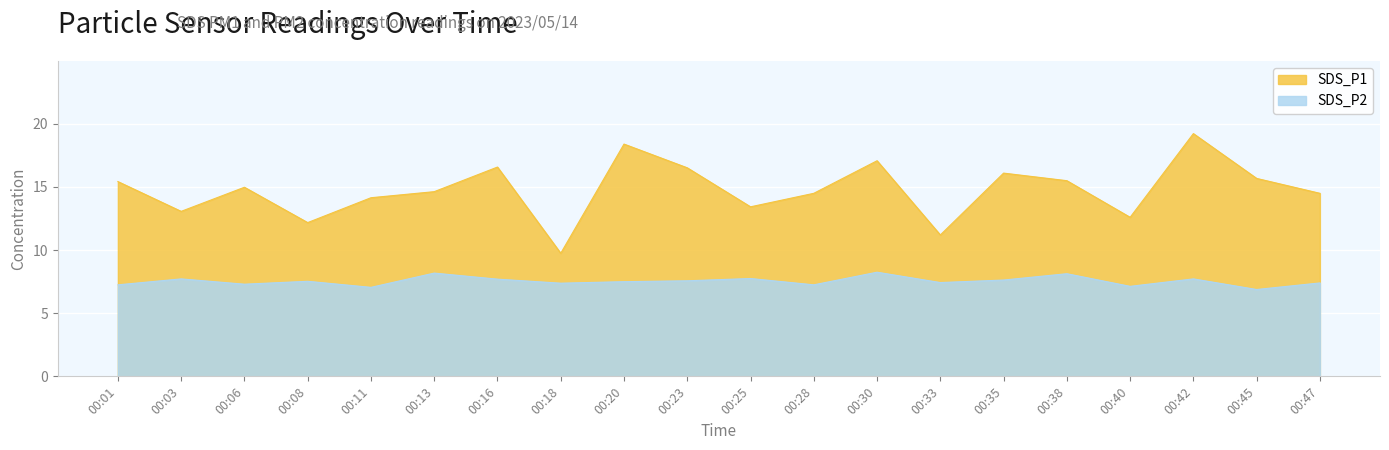

At which category does the chart reach its minimum across all series?

00:45